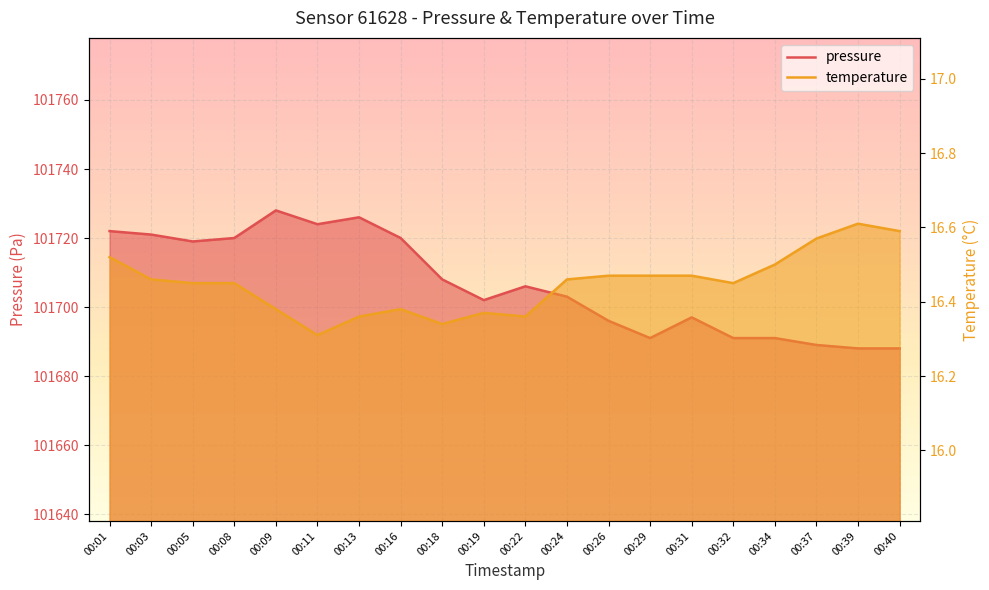

Rank the series by their maximum value, from highest to lowest.

pressure, temperature